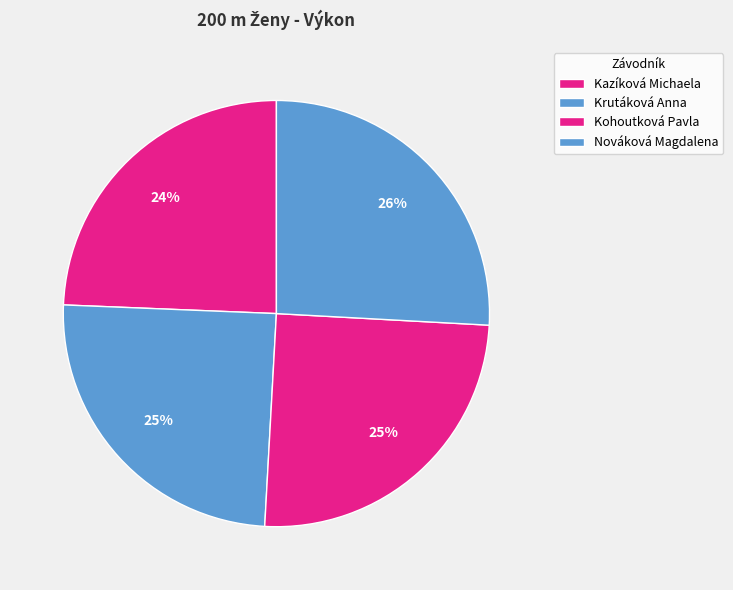

How many slices are in this pie chart?

4